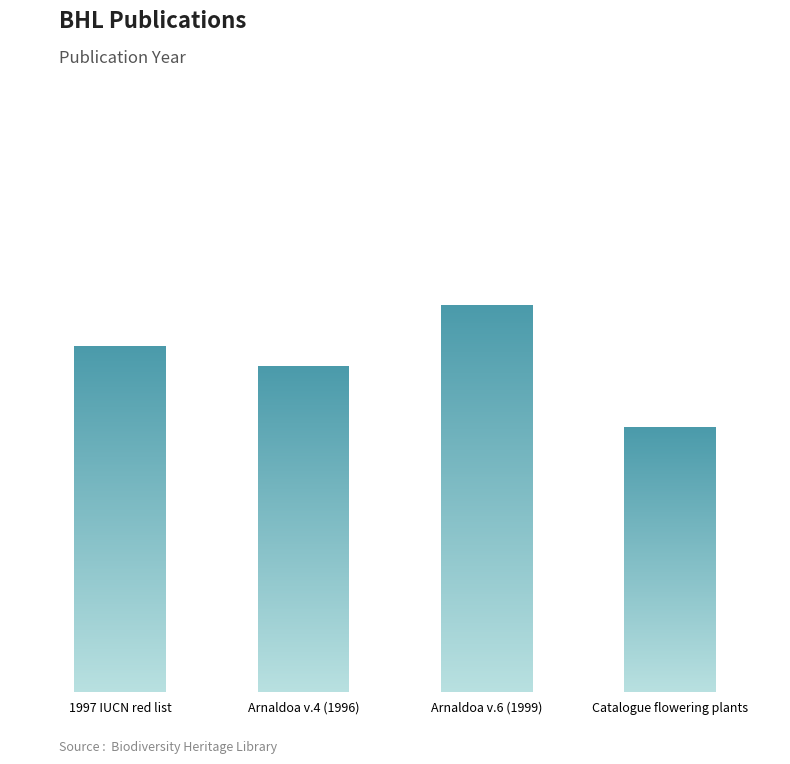

How many data points are less than 17?

2